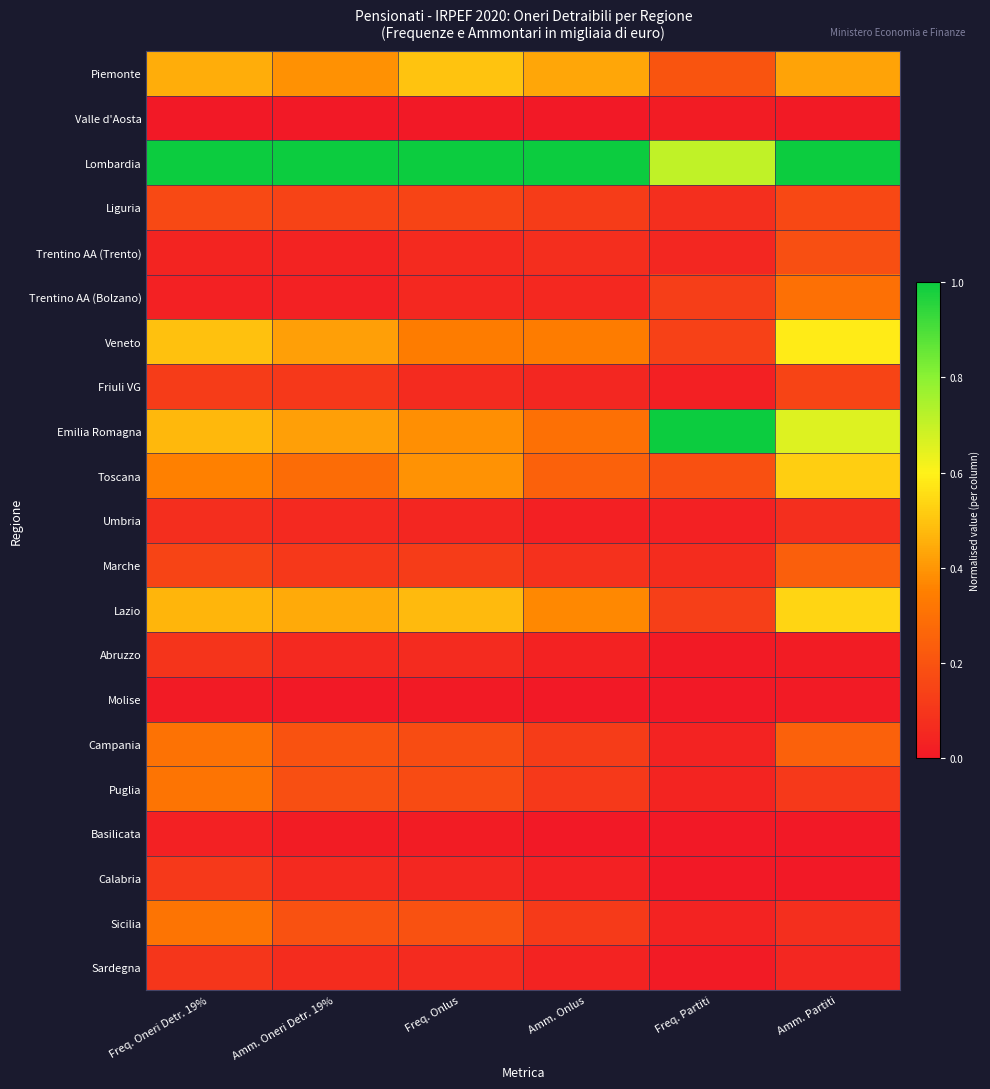

At how many categories does at least one series exceed 0?

6